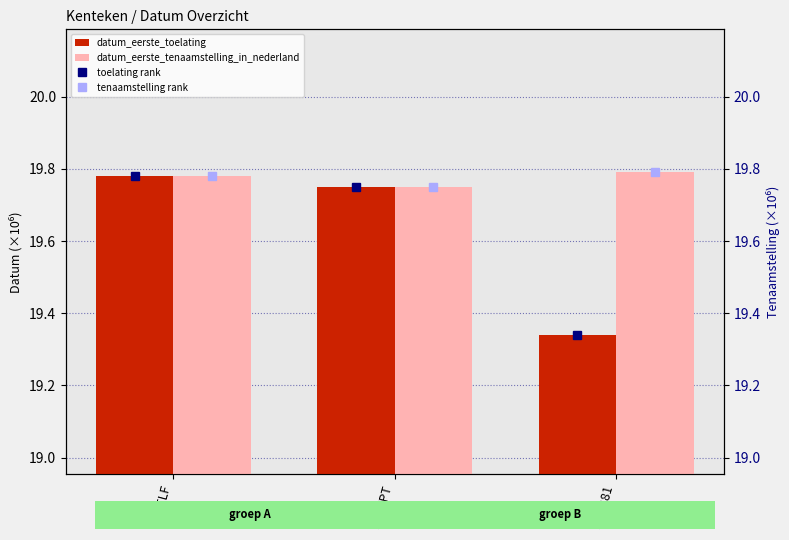

Are the bars horizontal?

No